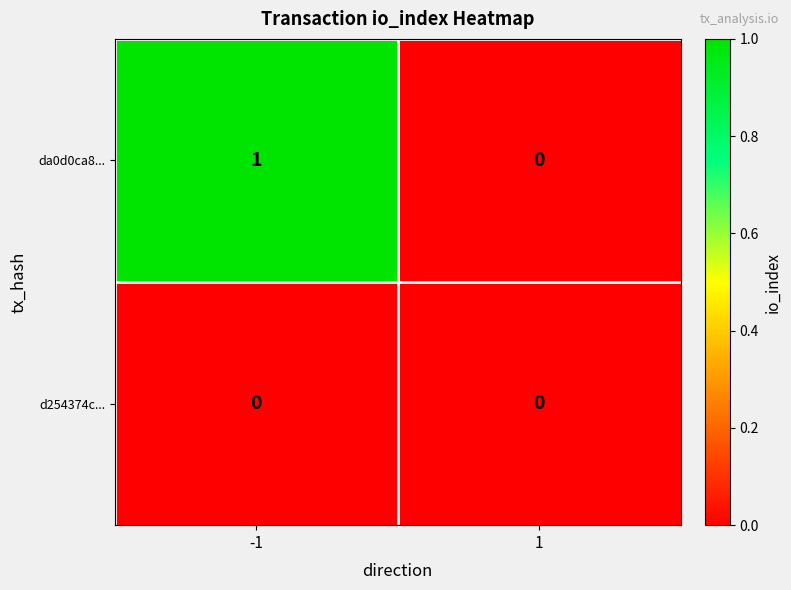

Rank the series by their maximum value, from highest to lowest.

da0d0ca8..., d254374c...